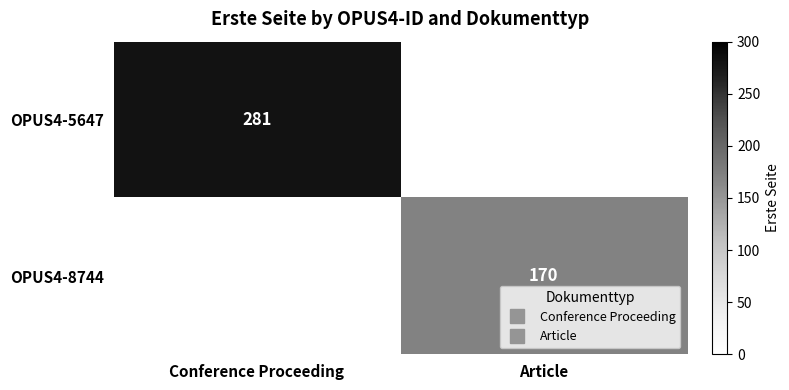

At Conference Proceeding, list the series in order from largest to smallest.

OPUS4-5647, OPUS4-8744